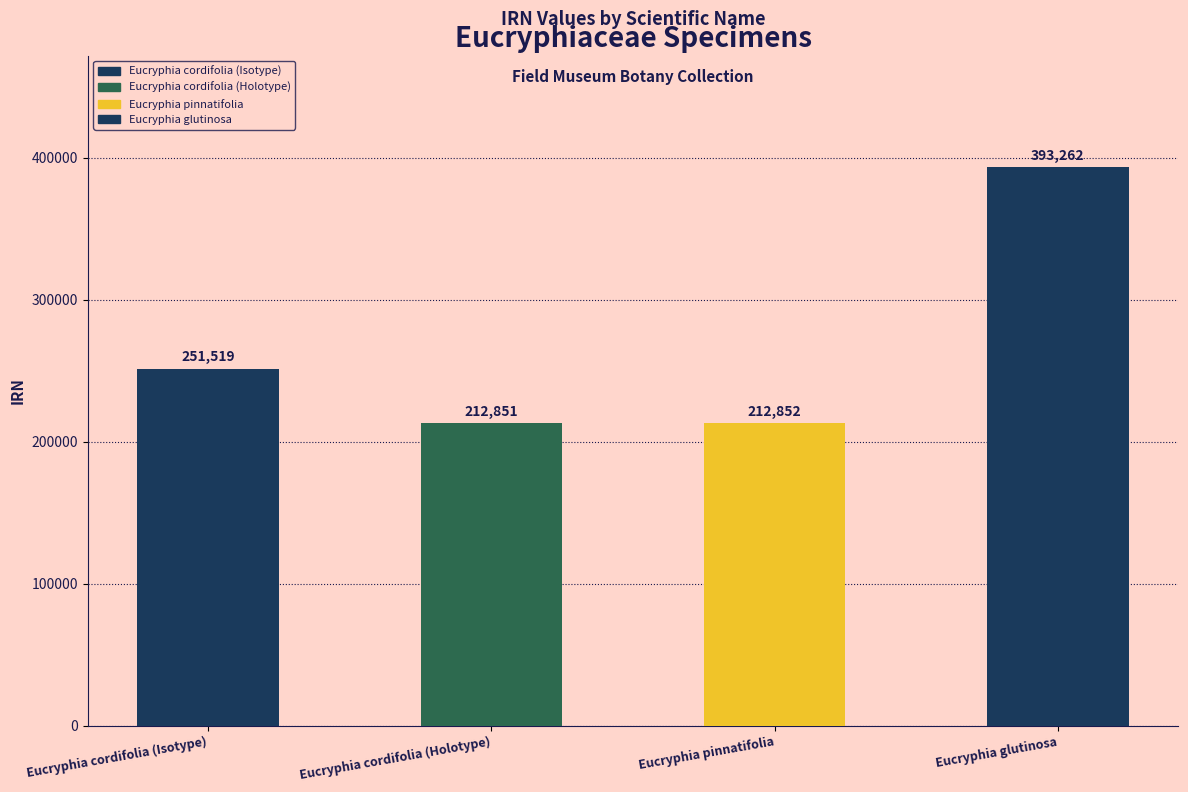

Count the number of values greater than 251519.

1